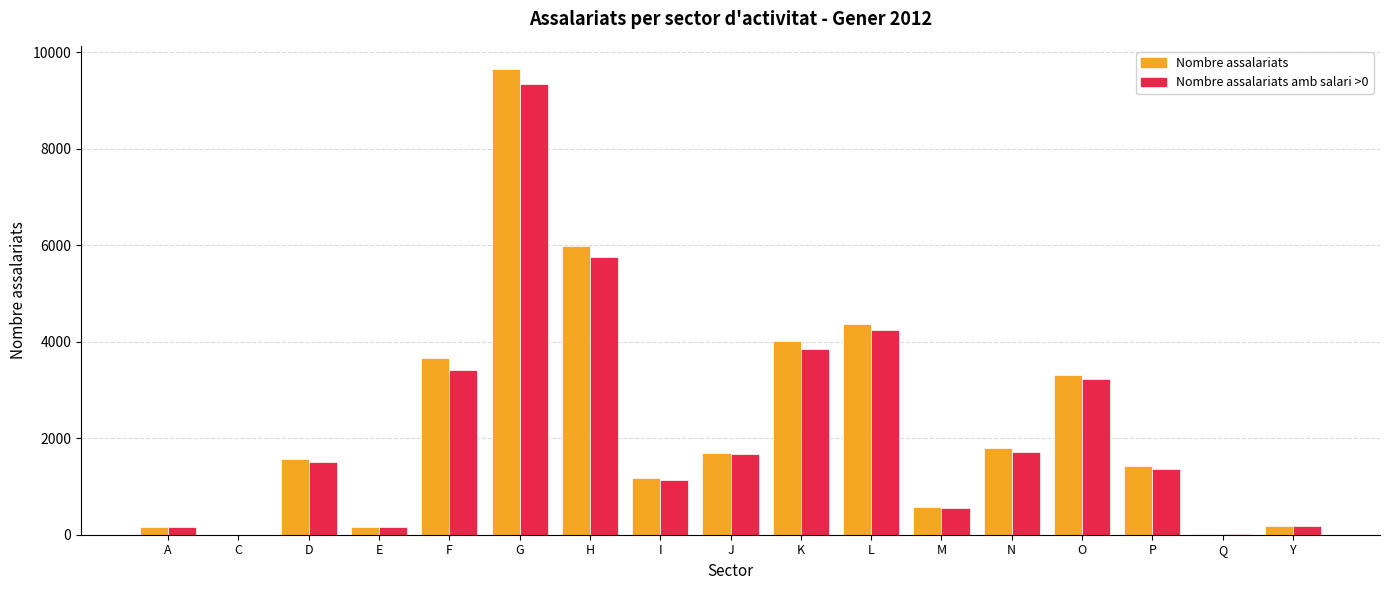

Is it true that Nombre assalariats amb salari >0 equals 1355 at P?

True